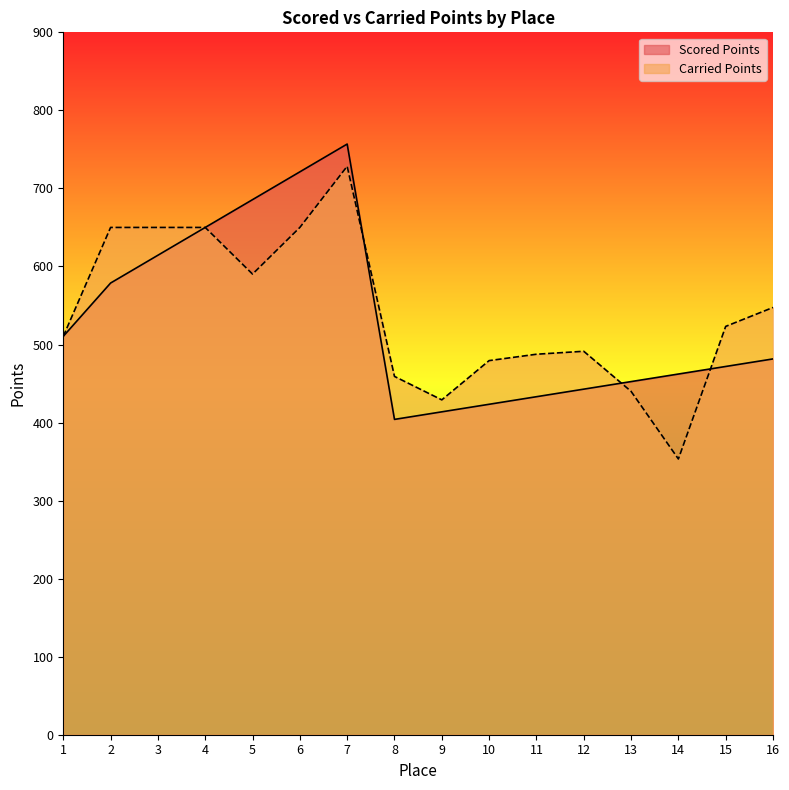

Which category has the highest value in the Scored Points series?

7